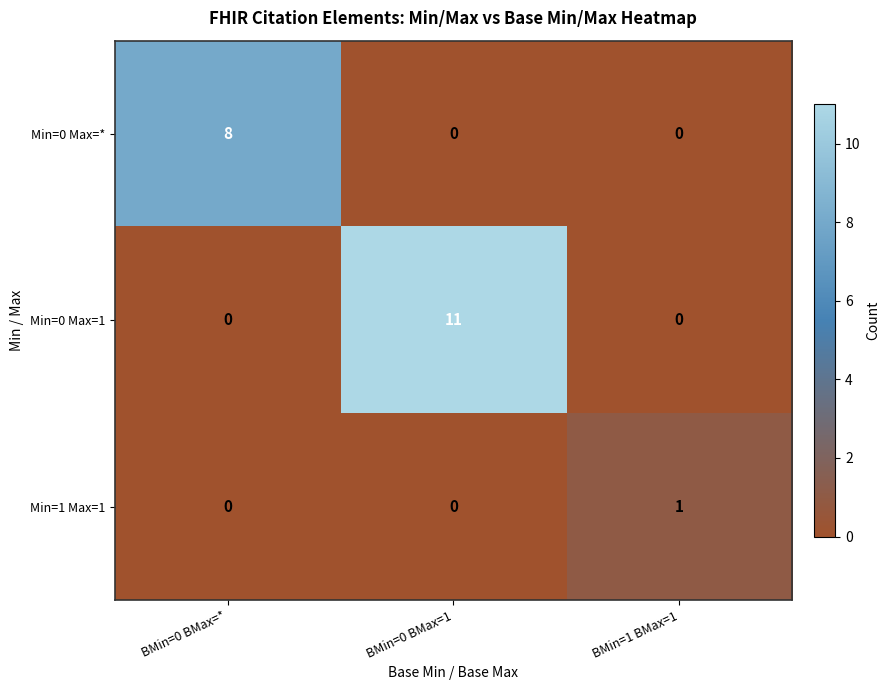

How many distinct data groups are displayed?

3